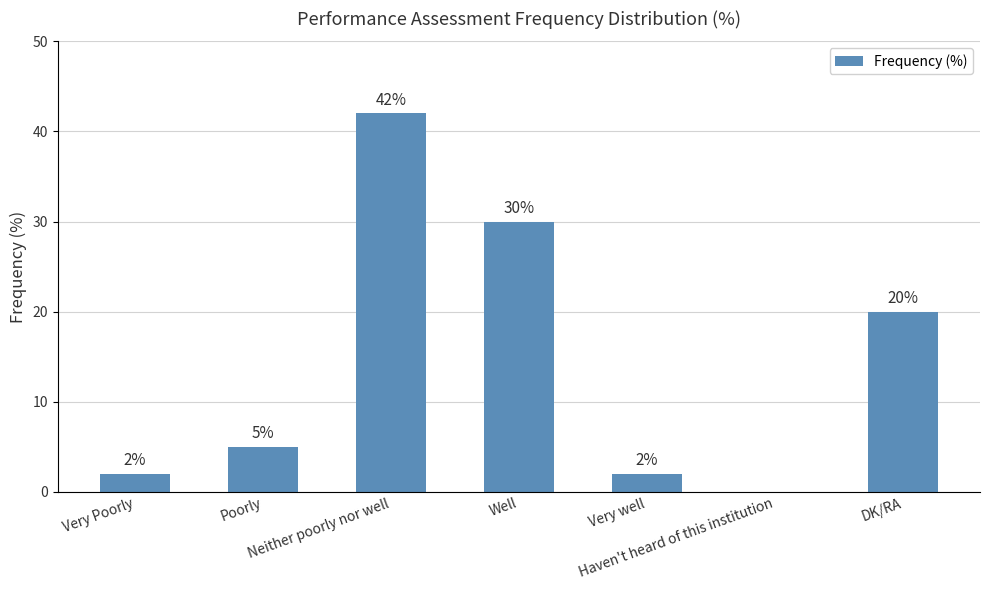

At which label is the value closest to 21?

DK/RA